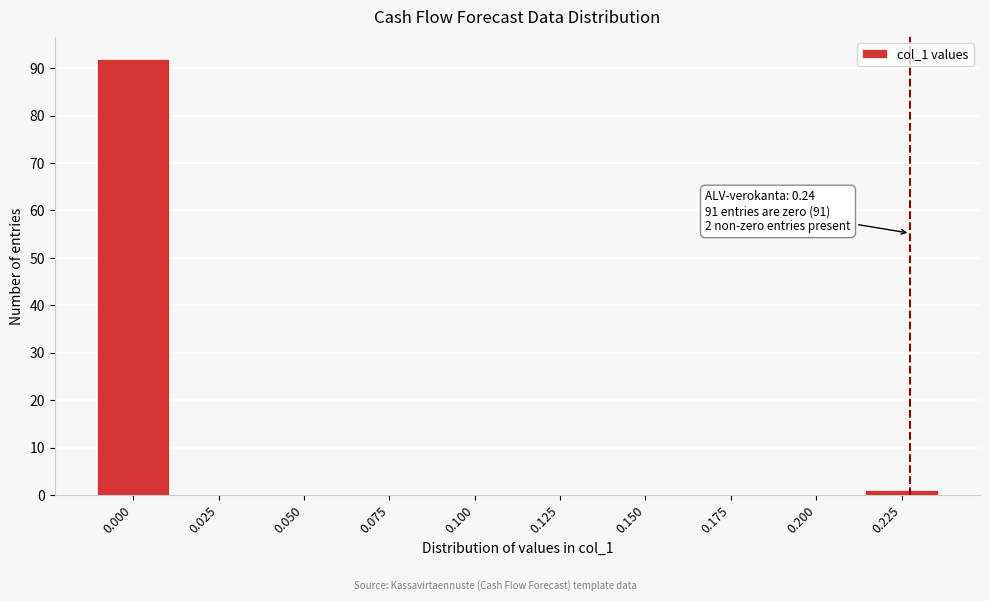

Reading right to left, list all the values displayed in this chart.

0.225=1	0.200=0	0.175=0	0.150=0	0.125=0	0.100=0	0.075=0	0.050=0	0.025=0	0.000=92